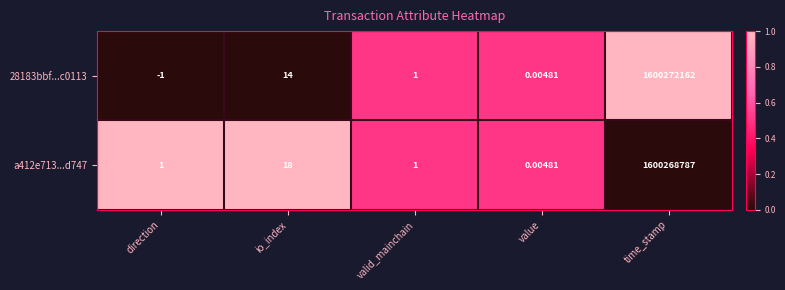

List the labels in order of 28183bbf...c0113 value, largest first.

time_stamp, io_index, valid_mainchain, value, direction